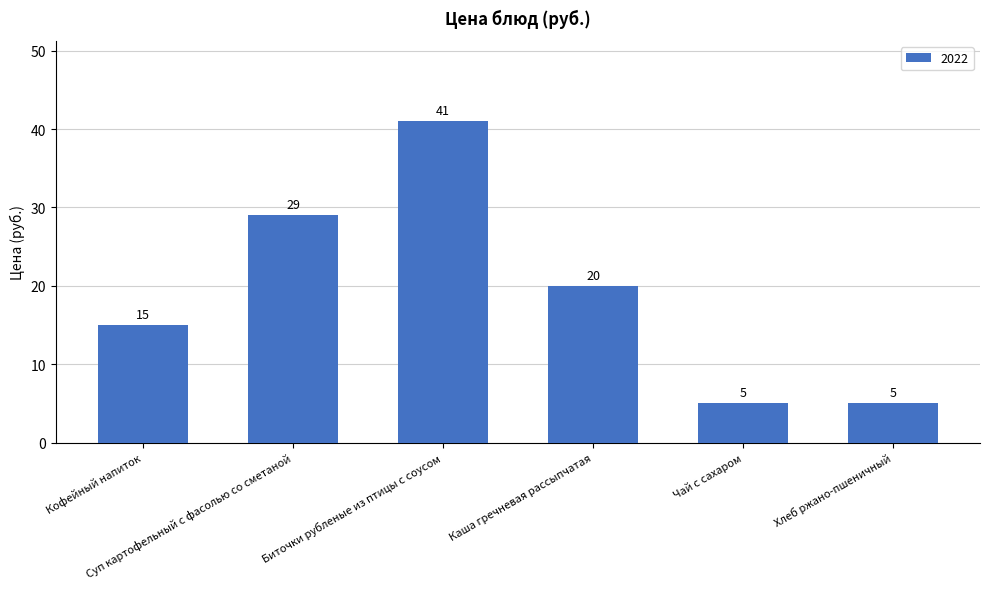

Approximately how many times larger is the value at Каша гречневая рассыпчатая compared to Суп картофельный с фасолью со сметаной?

0.7